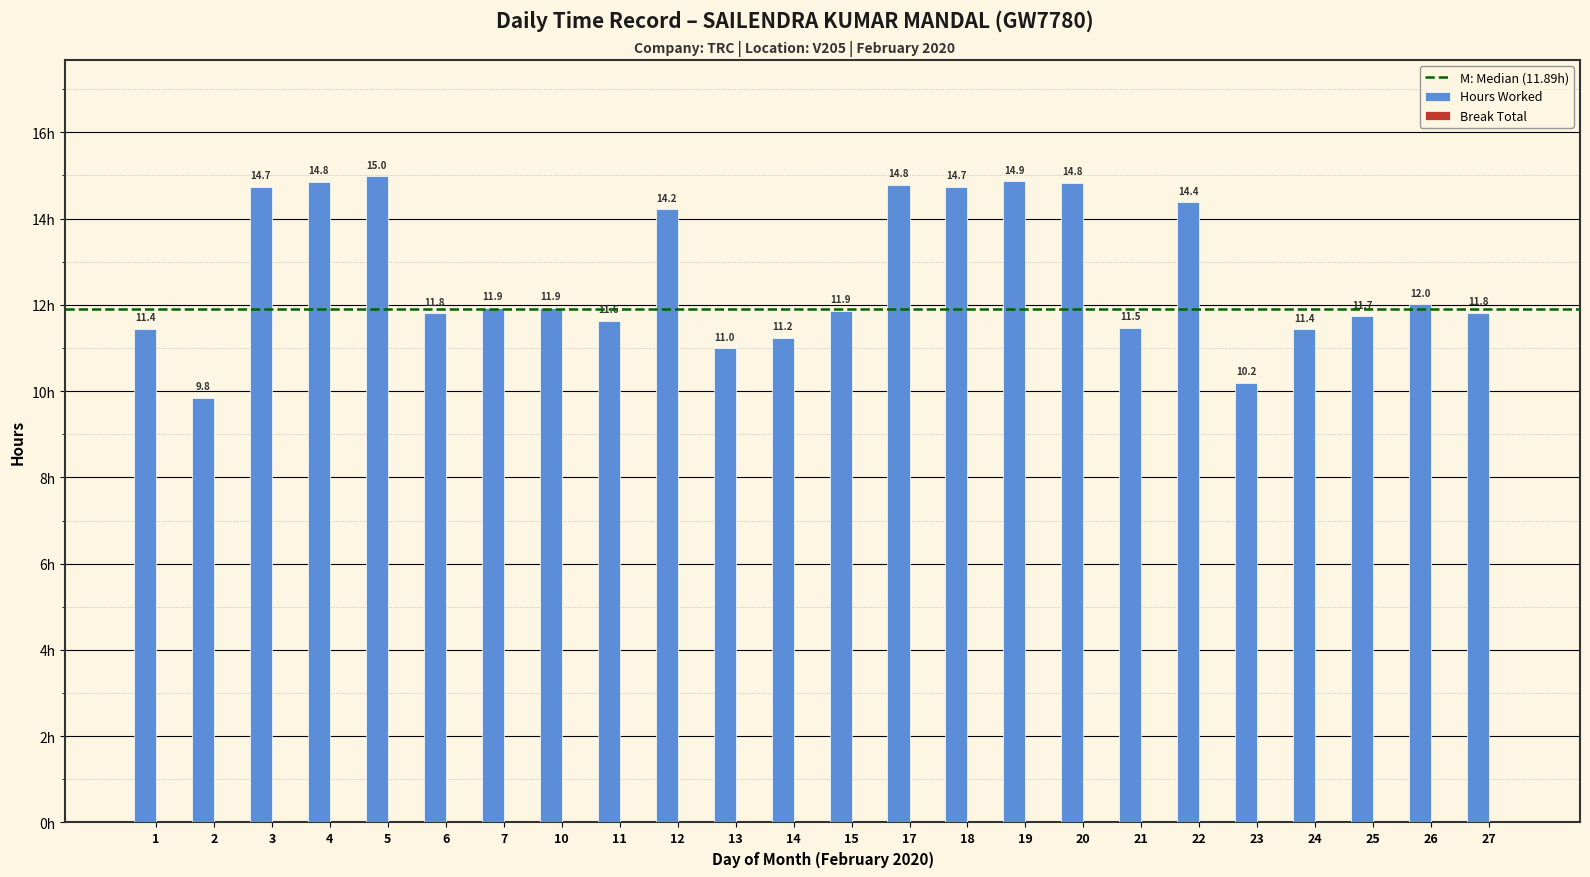

What is the value of the 20th bar from the left?

10.2